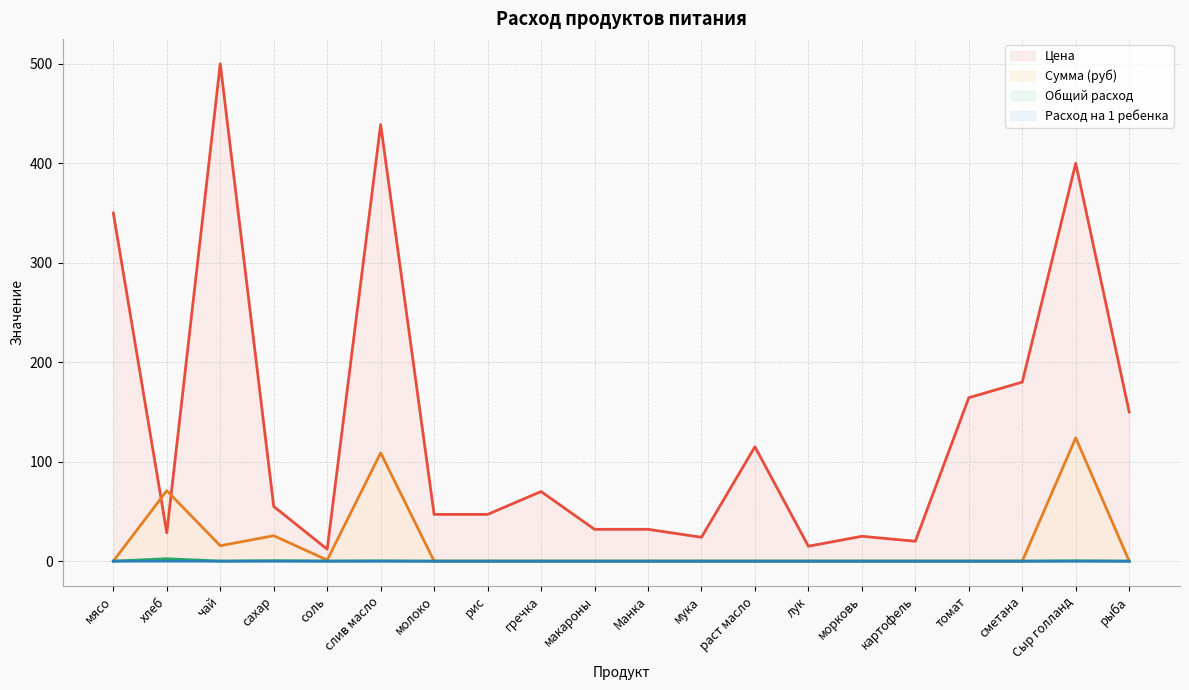

At сахар, list the series in order from smallest to largest.

Расход на 1 ребенка, Общий расход, Сумма (руб), Цена